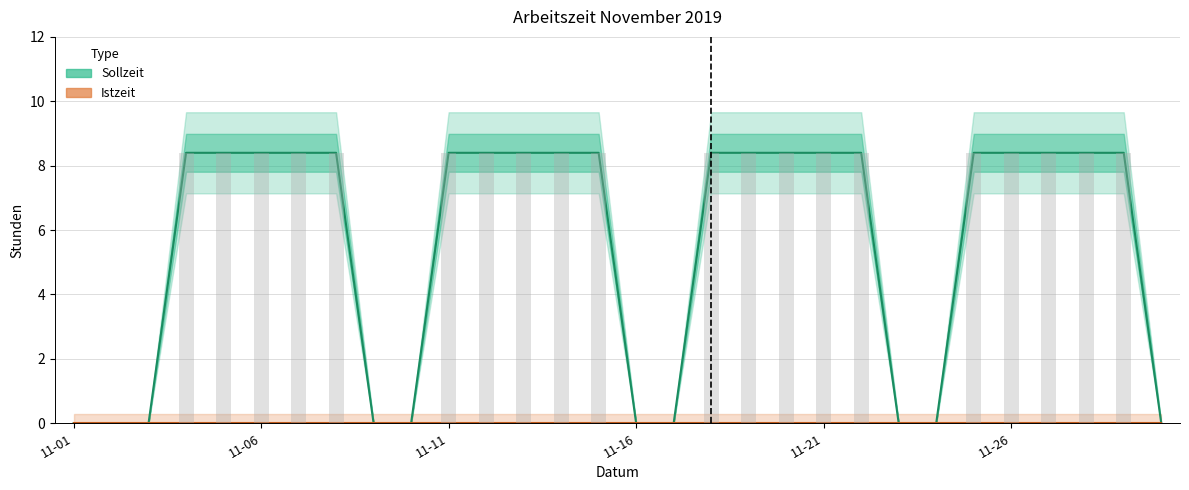

At which label does Istzeit reach its peak?

11-01